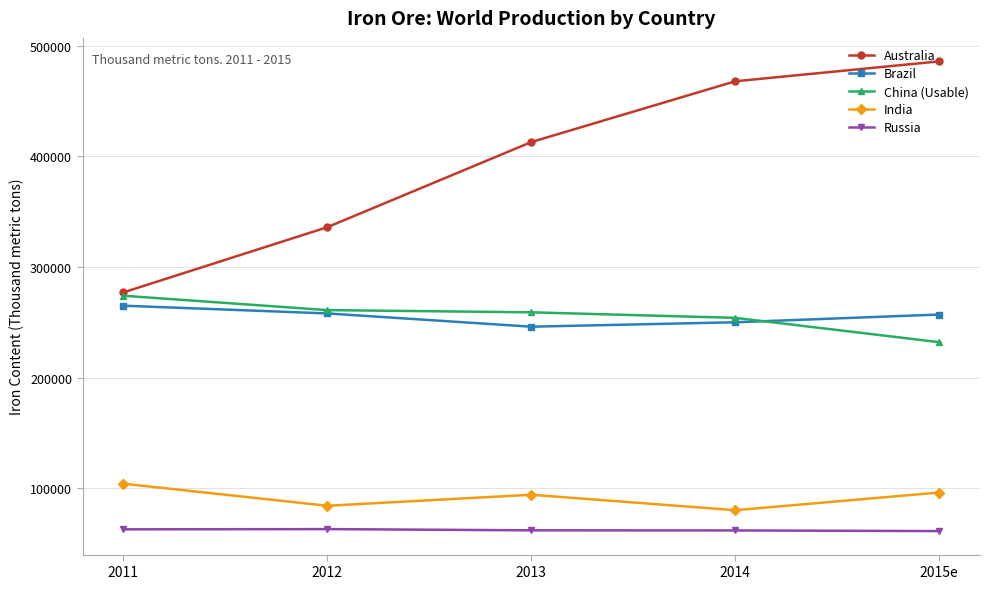

True or false: Brazil and Russia intersect in this chart.

False